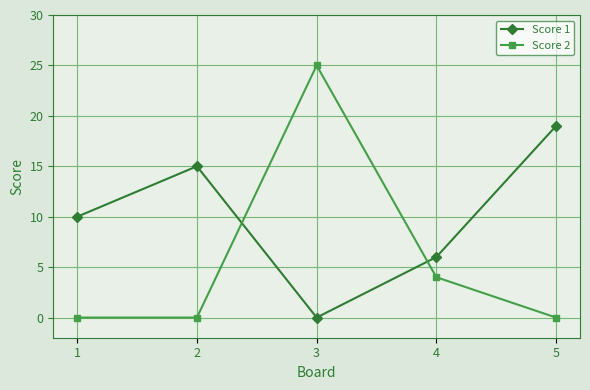

What are all the series names shown in the legend?

Score 1, Score 2